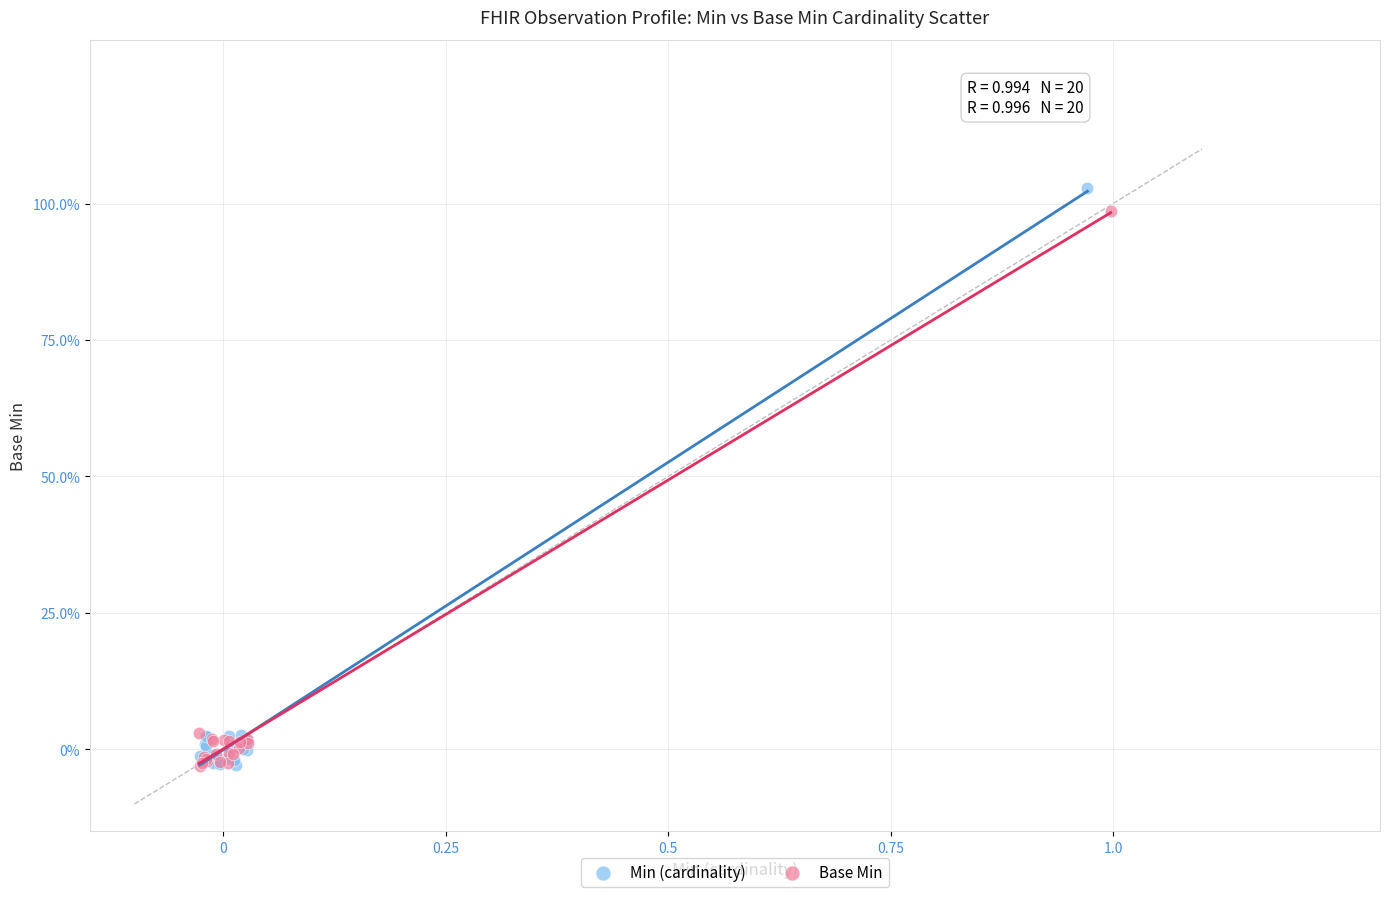

Which series has the widest spread of Y values?

Min (cardinality)